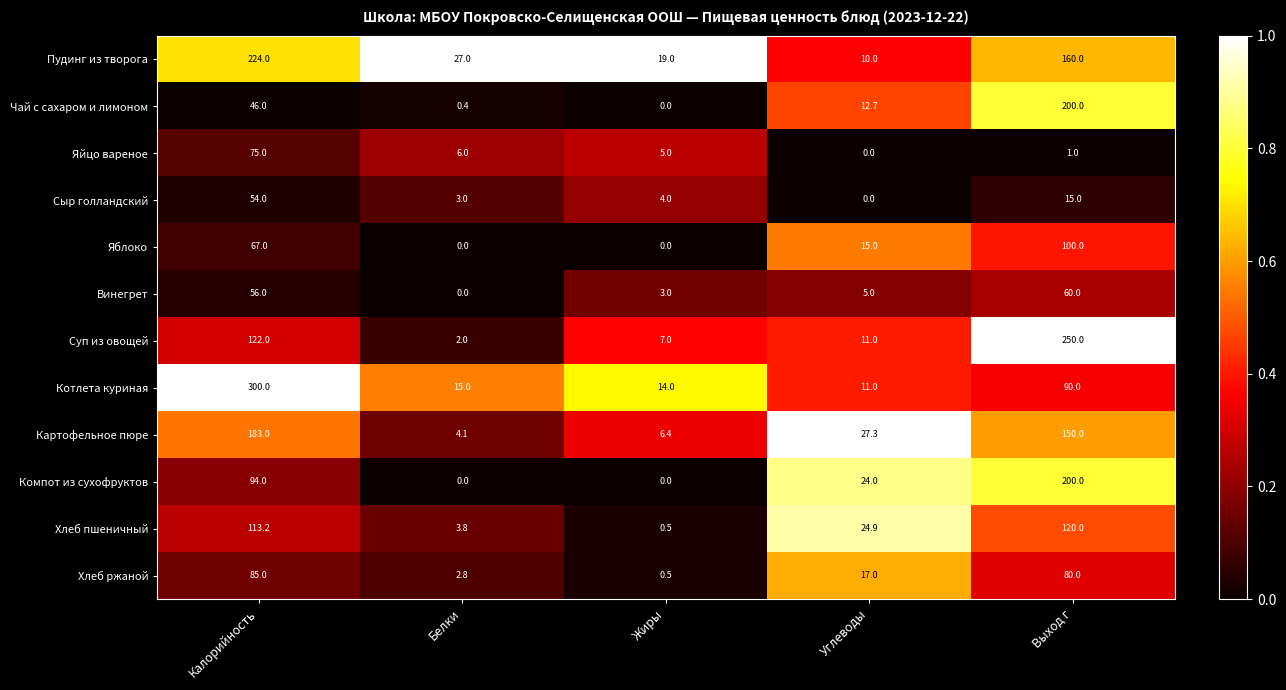

The value of Хлеб пшеничный at Калорийность is 113.2. True or false?

True